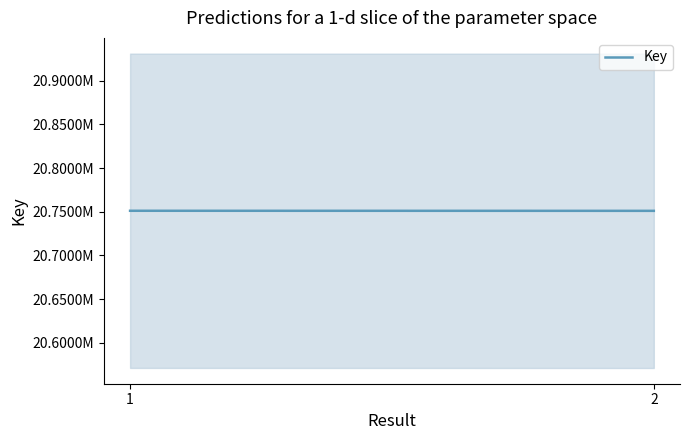

Read the value at 2, to the nearest 5.

20750980